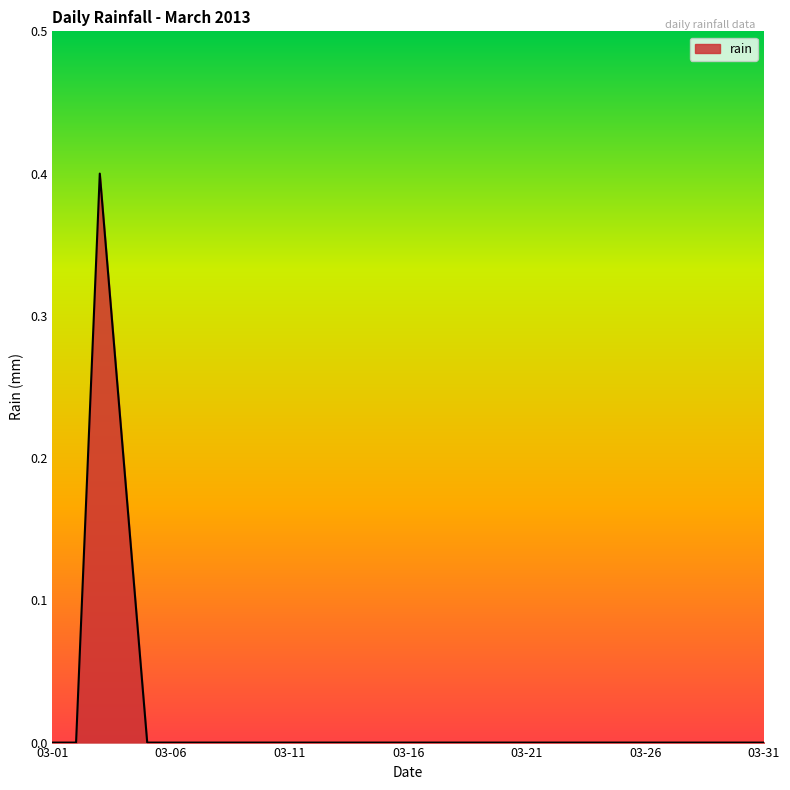

What is the difference between the maximum and minimum values?

0.4